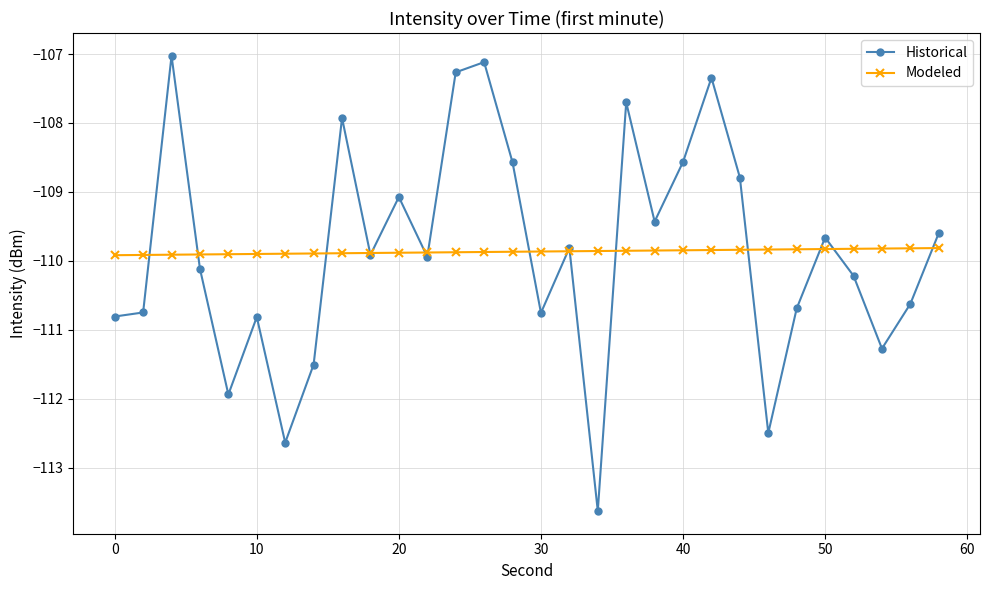

After their last crossing, which series has the higher values: Historical or Modeled?

Historical